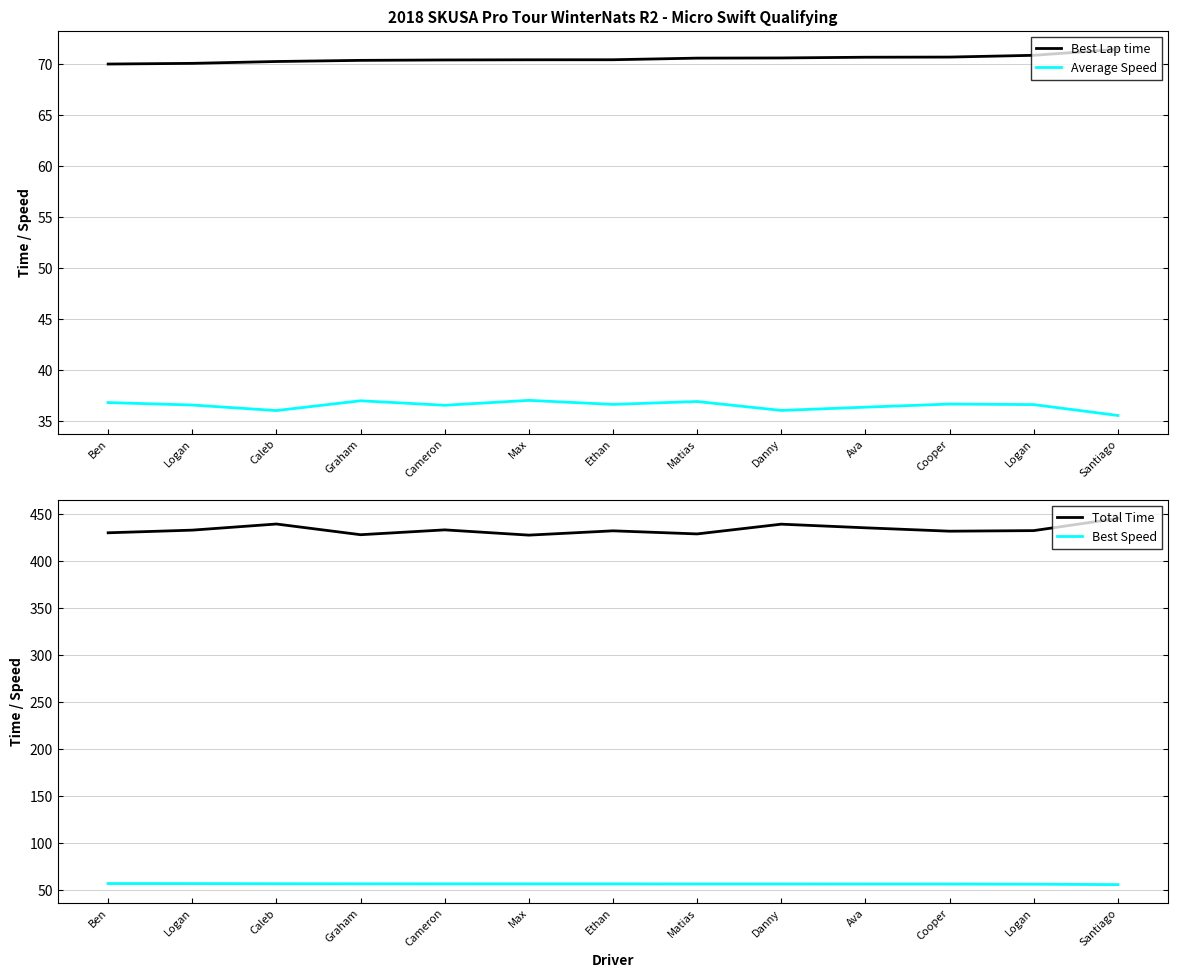

What is the approximate value of Best Lap time at Graham?

70.3